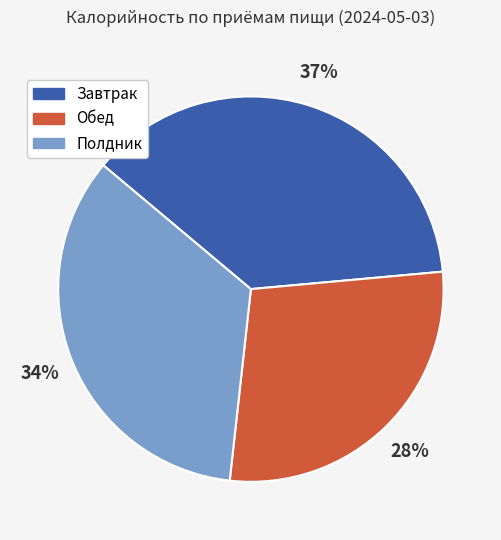

Which category has the biggest portion of the pie?

Завтрак